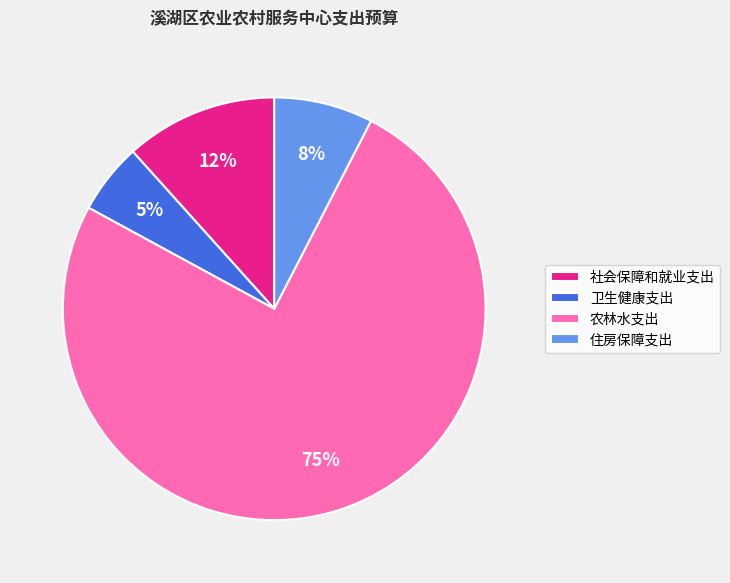

To the nearest percent, what is the combined percentage of 住房保障支出 and 农林水支出?

83%